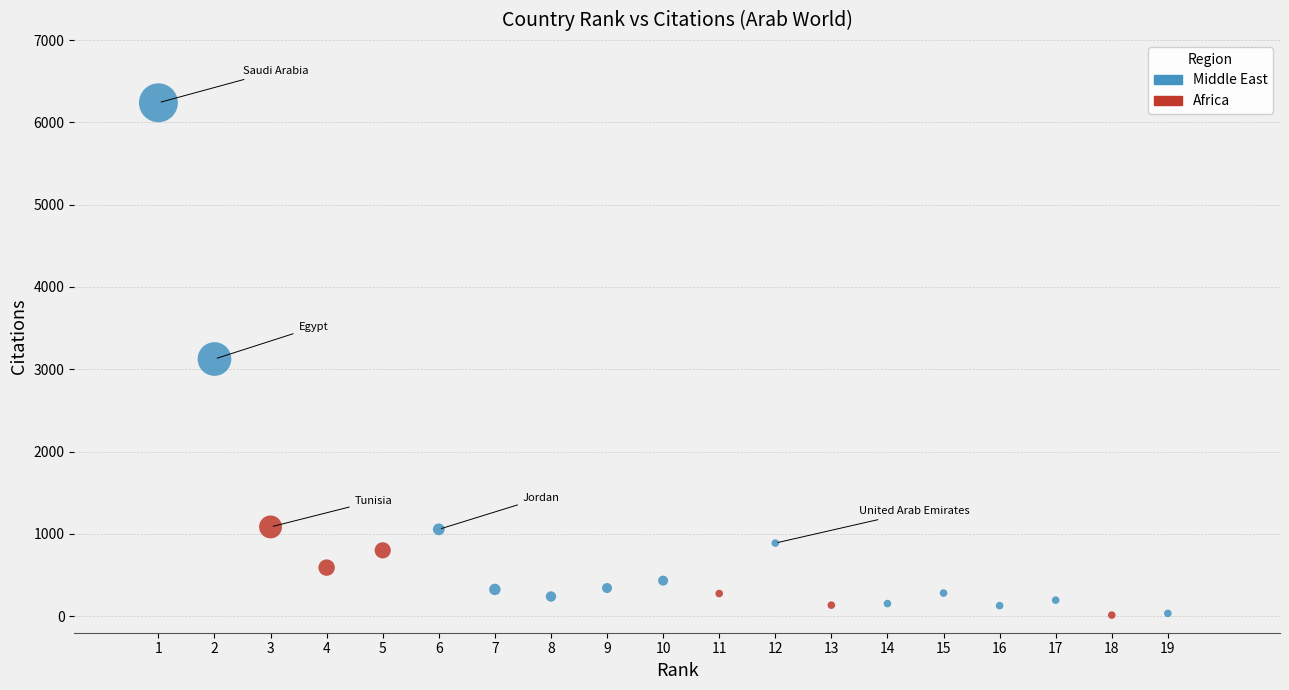

Which series has the widest spread of Y values?

Middle East